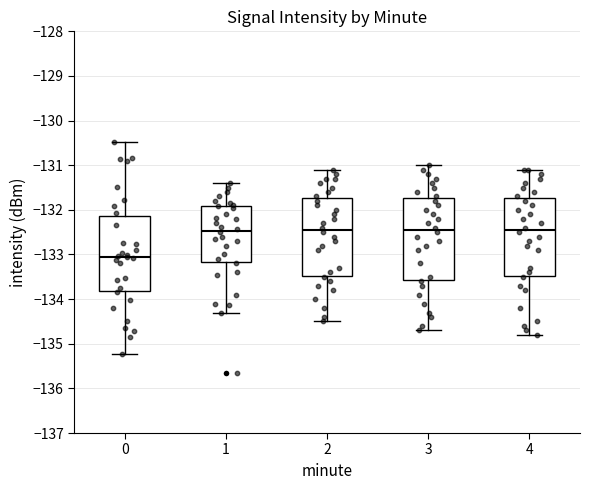

Which box's median line is the lowest?

0